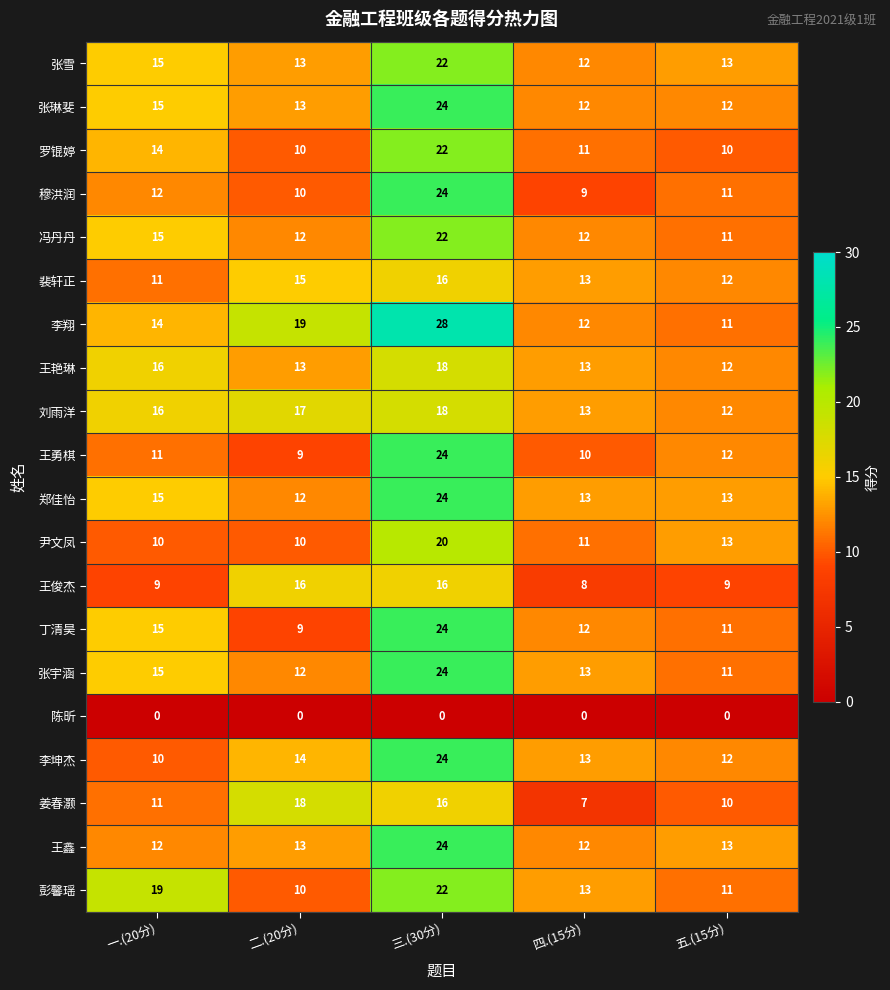

What is the minimum value for 李坤杰?

10